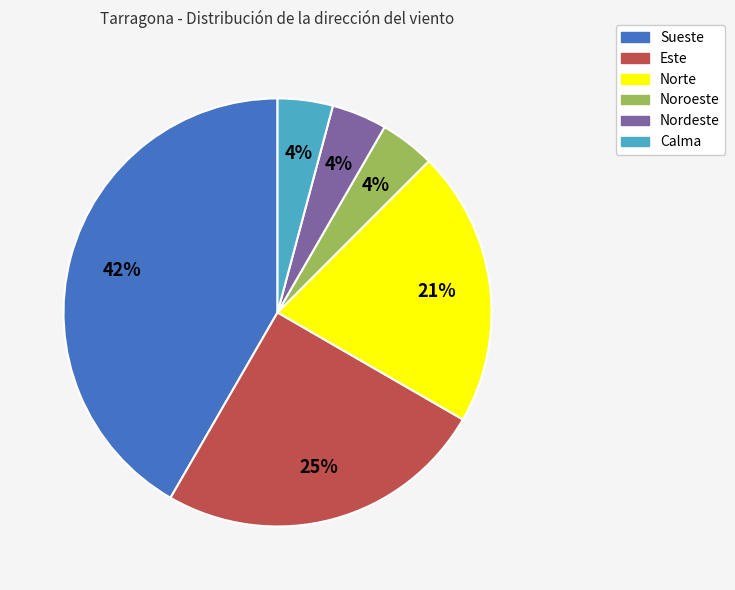

How many segments does this pie chart have?

6